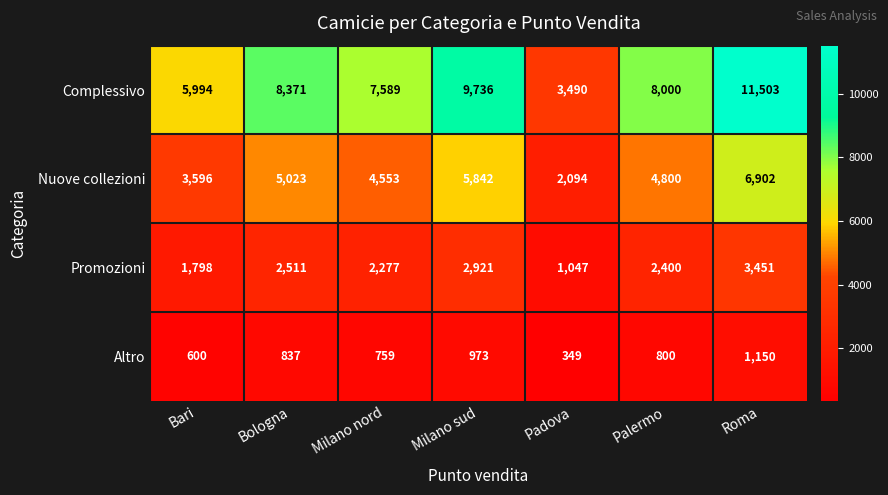

Where is Altro nearest to the value 749?

Milano nord